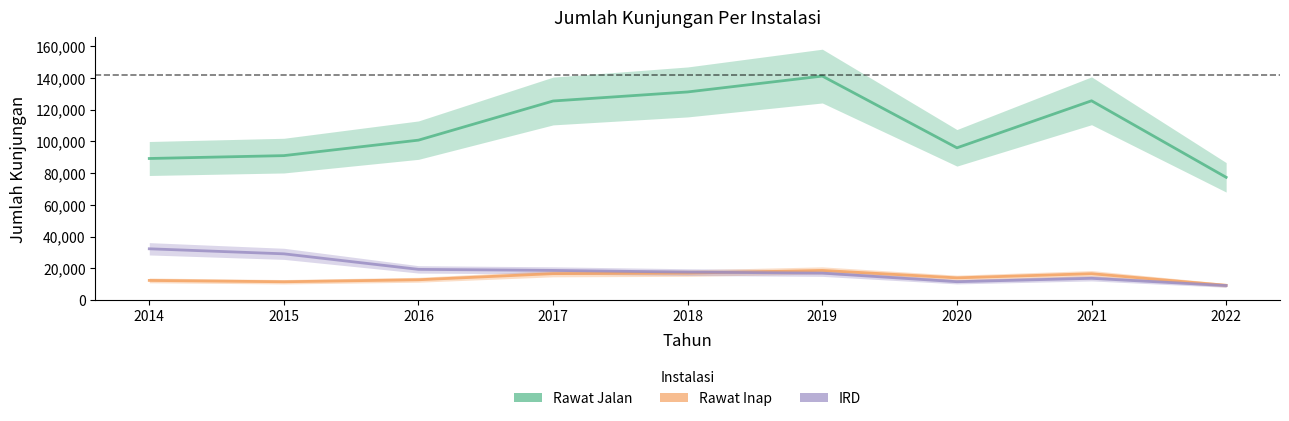

What is the value of the Rawat Inap point at the 2nd from the left?

11589